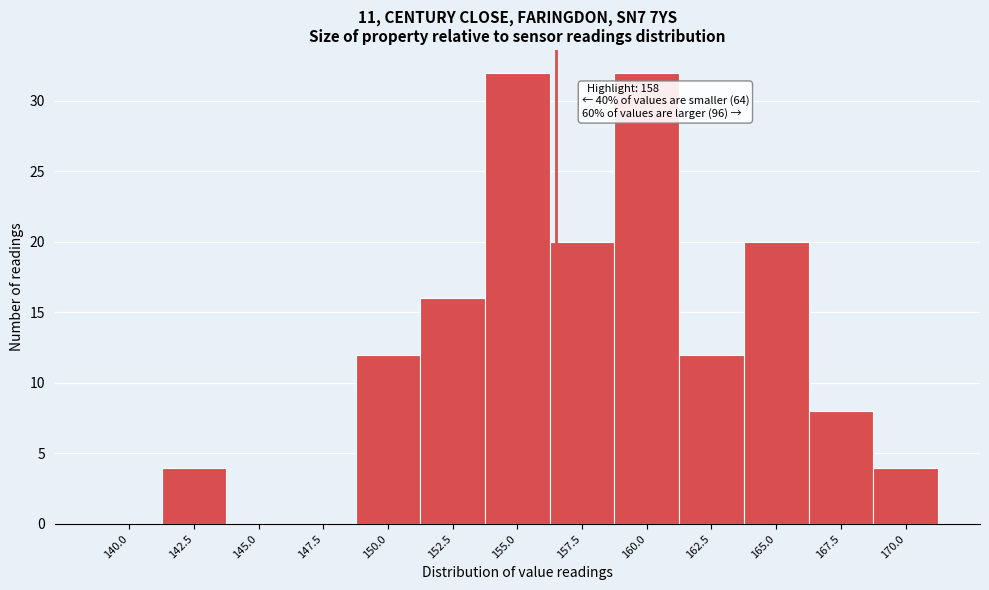

Reading left to right, extract all data points from this chart.

140.0=0	142.5=4	145.0=0	147.5=0	150.0=12	152.5=16	155.0=32	157.5=20	160.0=32	162.5=12	165.0=20	167.5=8	170.0=4